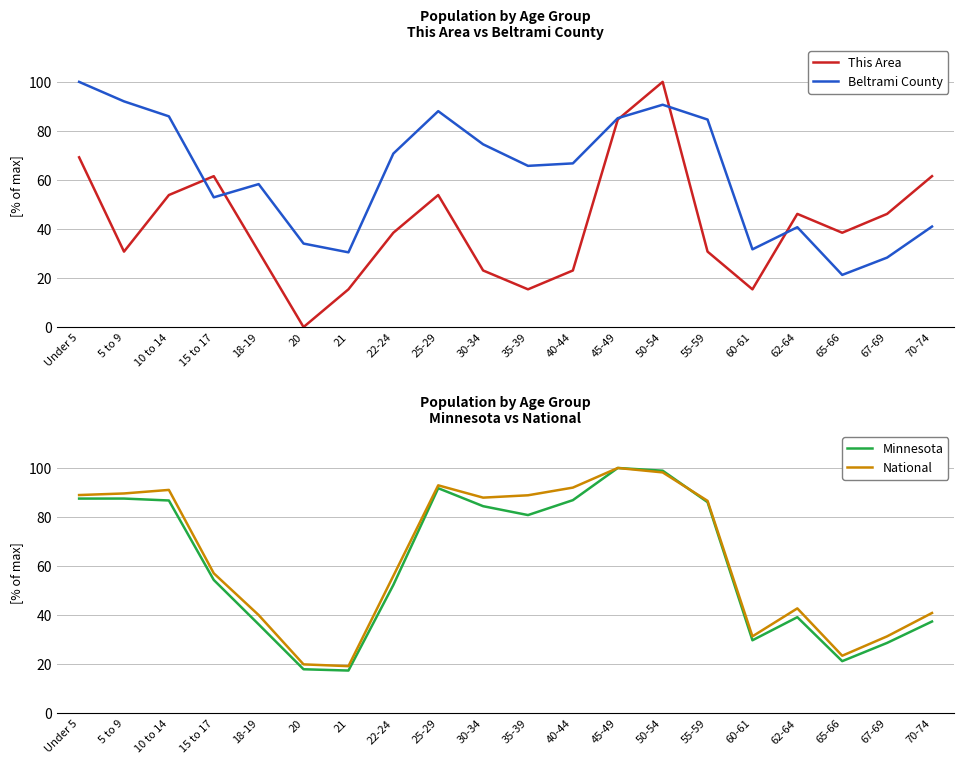

Which category has the highest value in the Minnesota series?

45-49